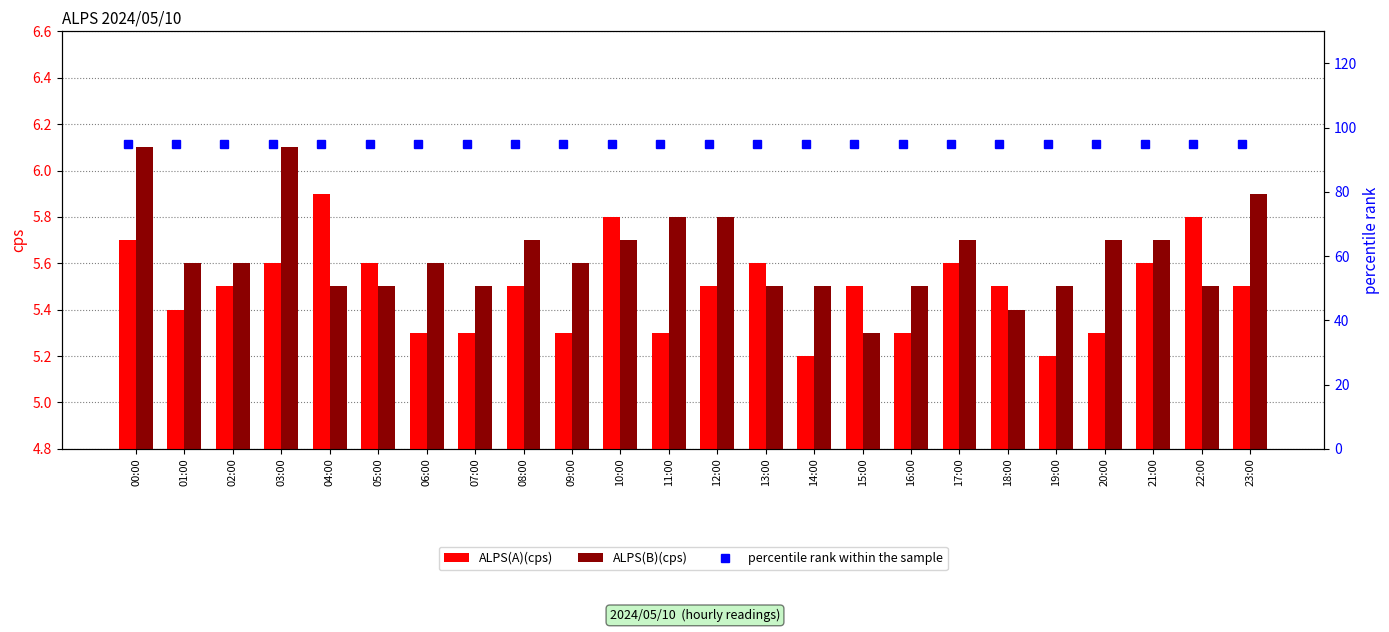

What value does the ALPS(A)(cps) series have at 23:00?

5.5